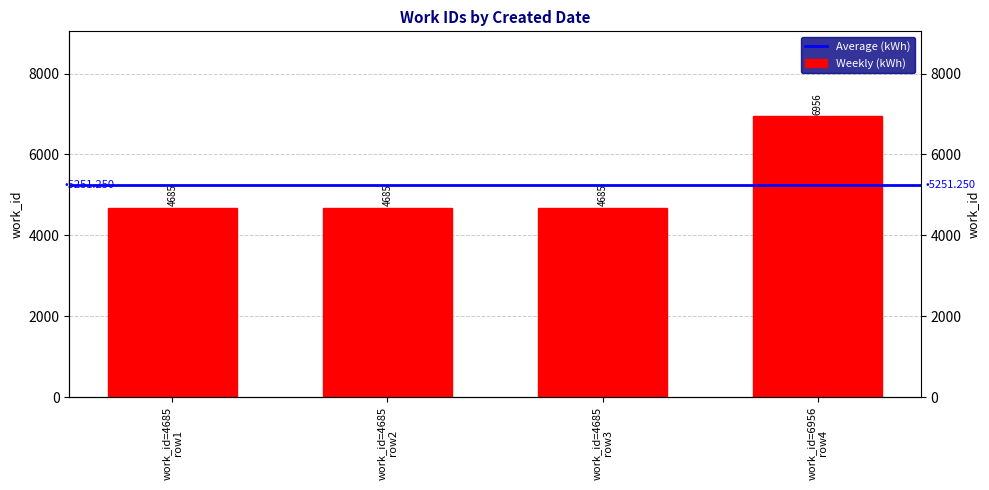

What is the difference between the maximum and second lowest values?

2271